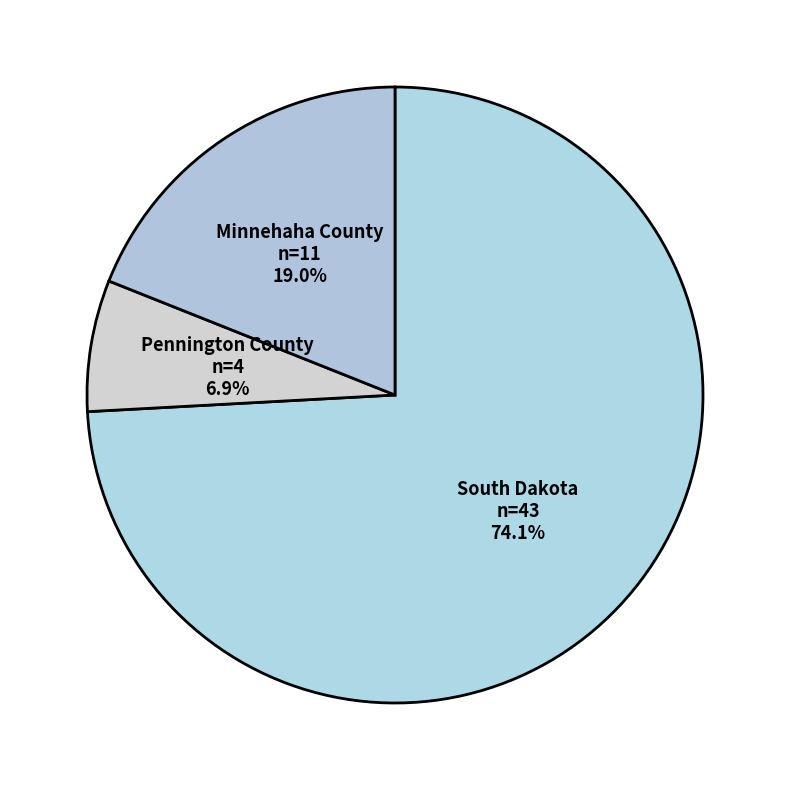

Rank the categories by value from lowest to highest.

Pennington County, Minnehaha County, South Dakota